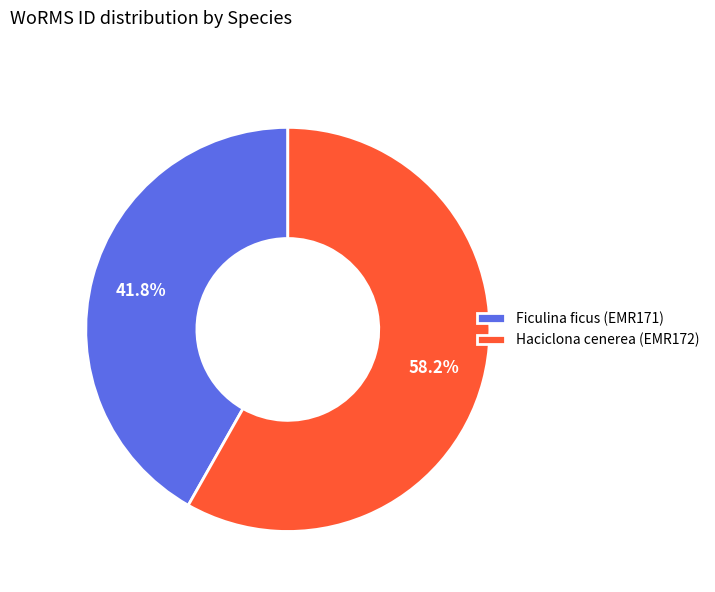

True or false: Ficulina ficus (EMR171) accounts for 42% of the total.

True